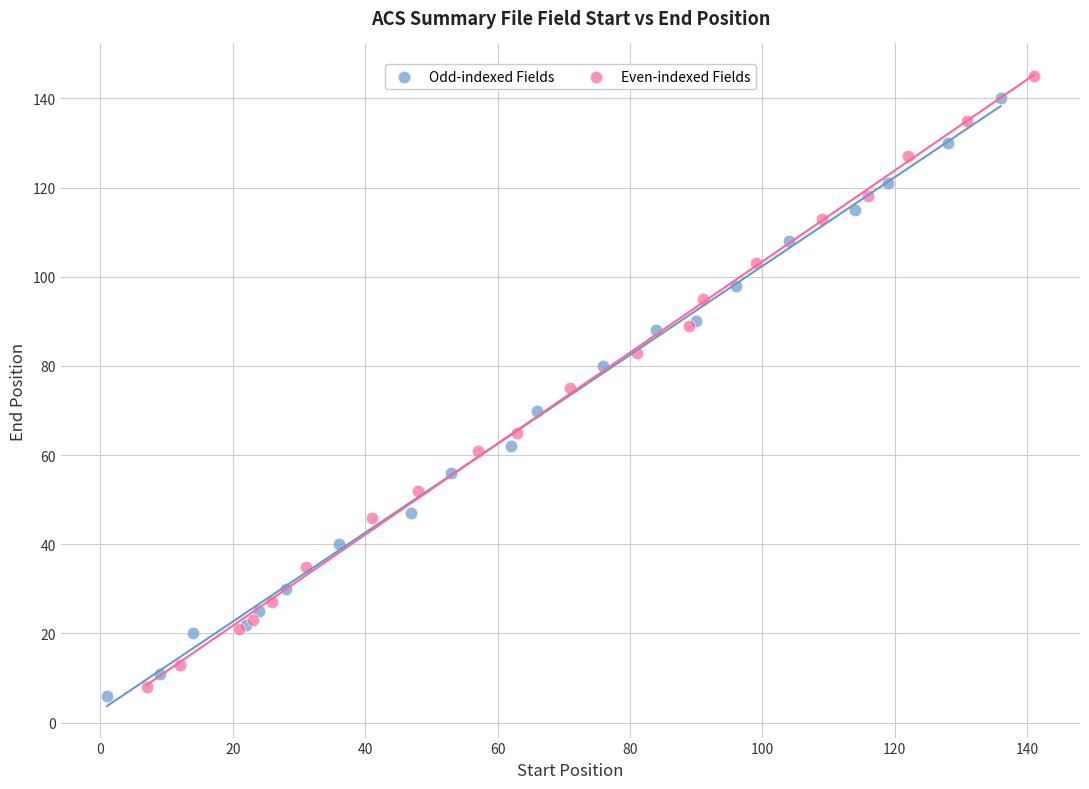

Which series has the largest Y range (max minus min)?

Even-indexed Fields